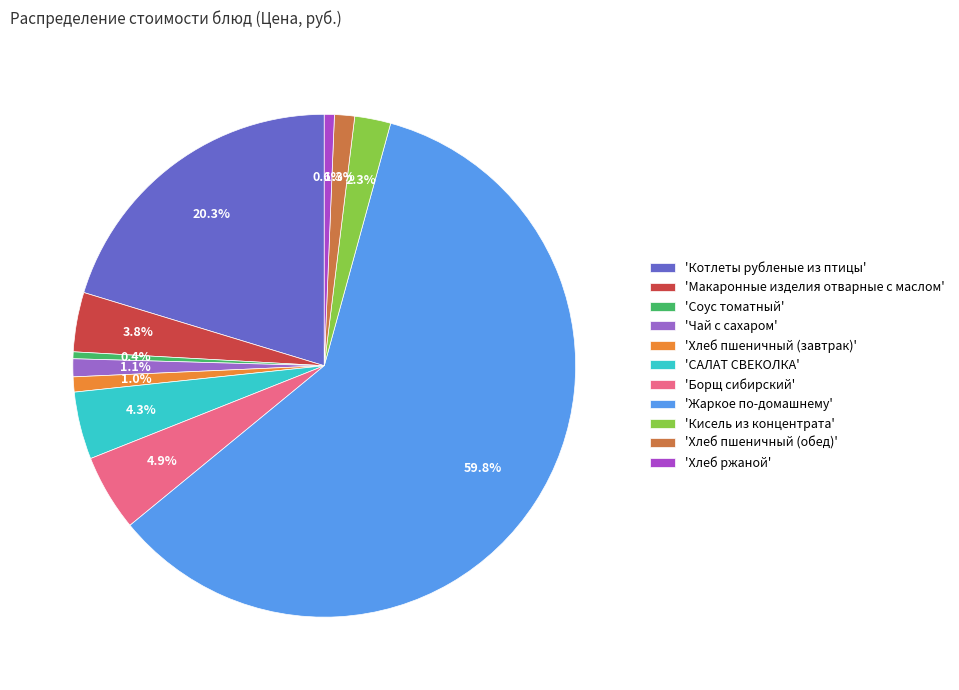

To the nearest percent, what is the average slice percentage?

9%